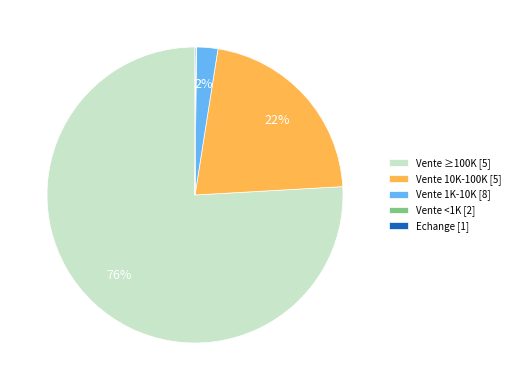

What percentage is the Vente ≥100K [5] slice, to the nearest percent?

76%